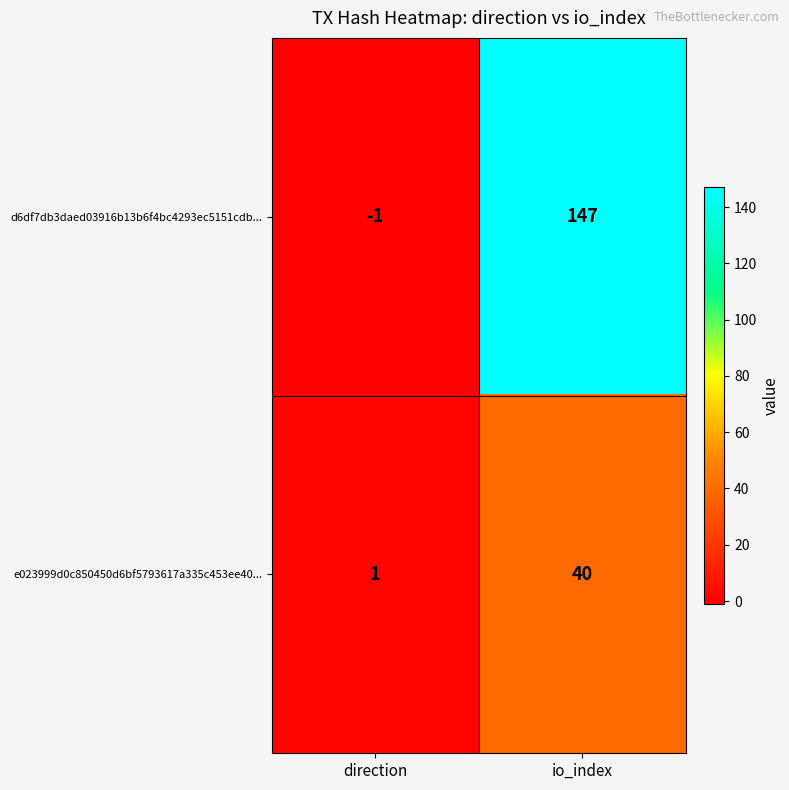

What is the difference between the maximum and minimum values in the d6df7db3daed03916b13b6f4bc4293ec5151cdb... series?

148